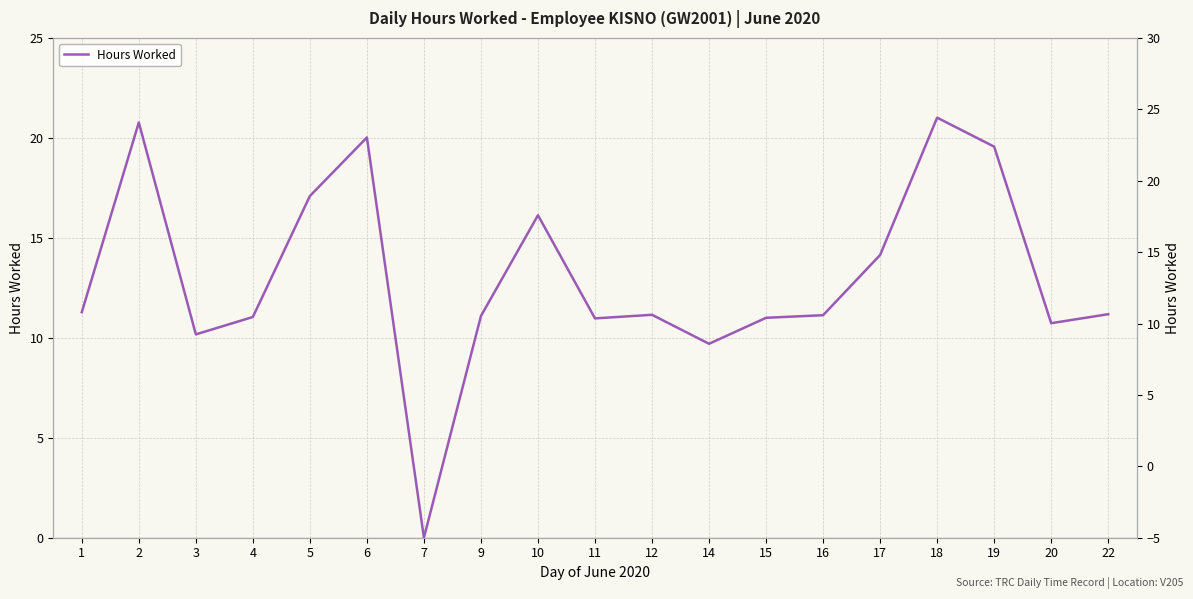

What is the greatest value displayed?

21.0